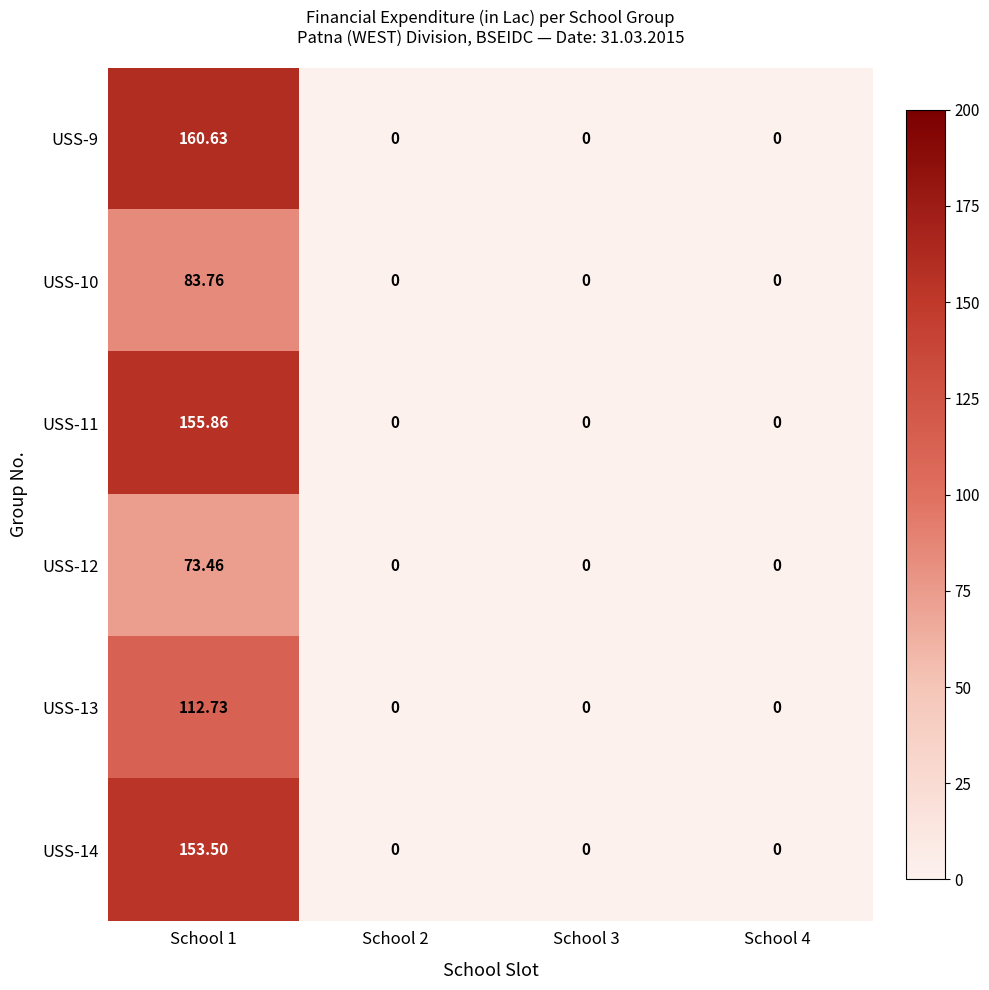

Is the value of USS-10 at School 1 greater than the value of USS-14 at School 2?

Yes